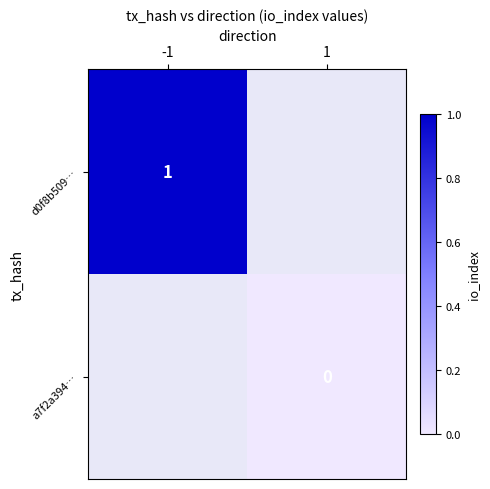

How many positive values does the d0f8b509… series have?

1